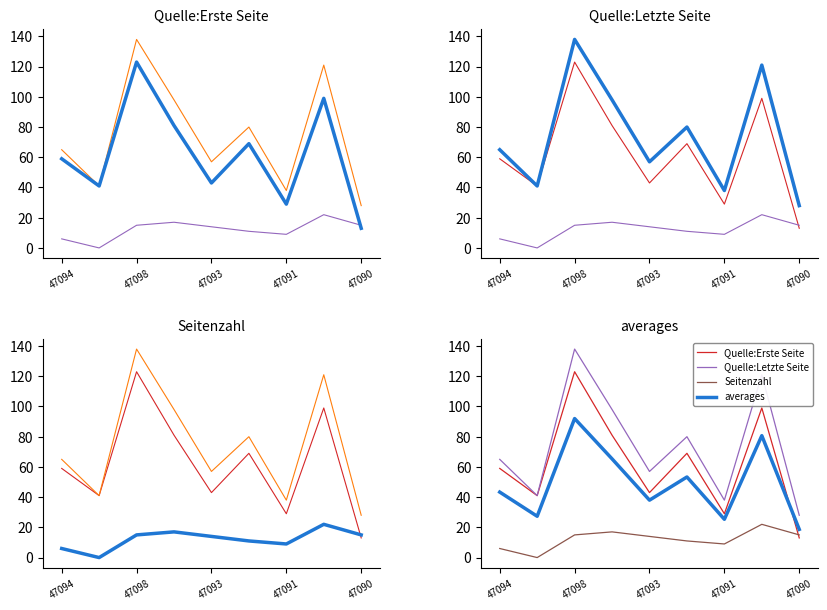

How many data points does each series have?

9